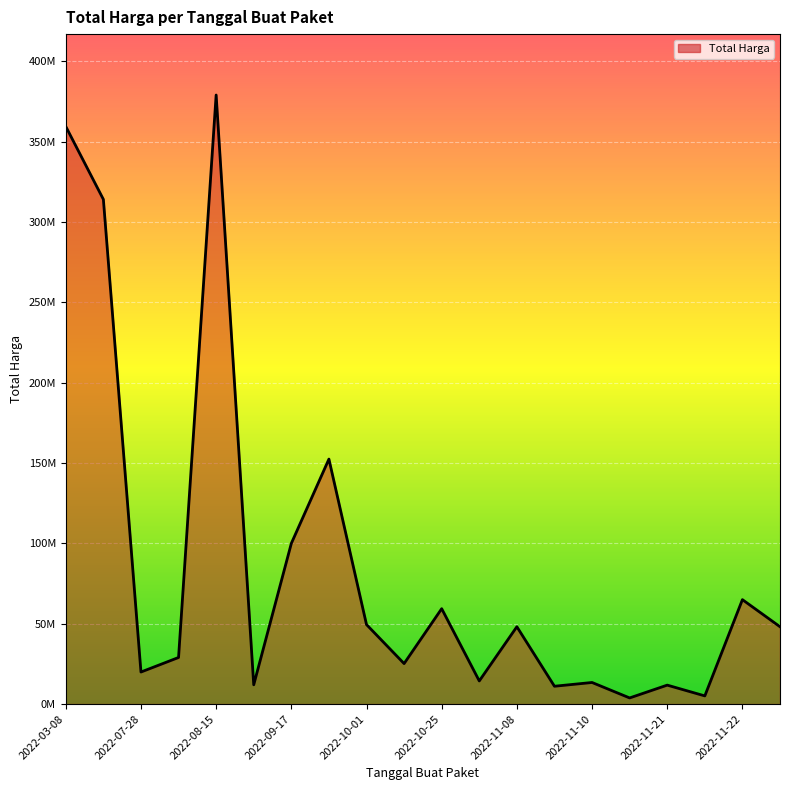

How many points are higher than both their immediate neighbors (excluding endpoints)?

7